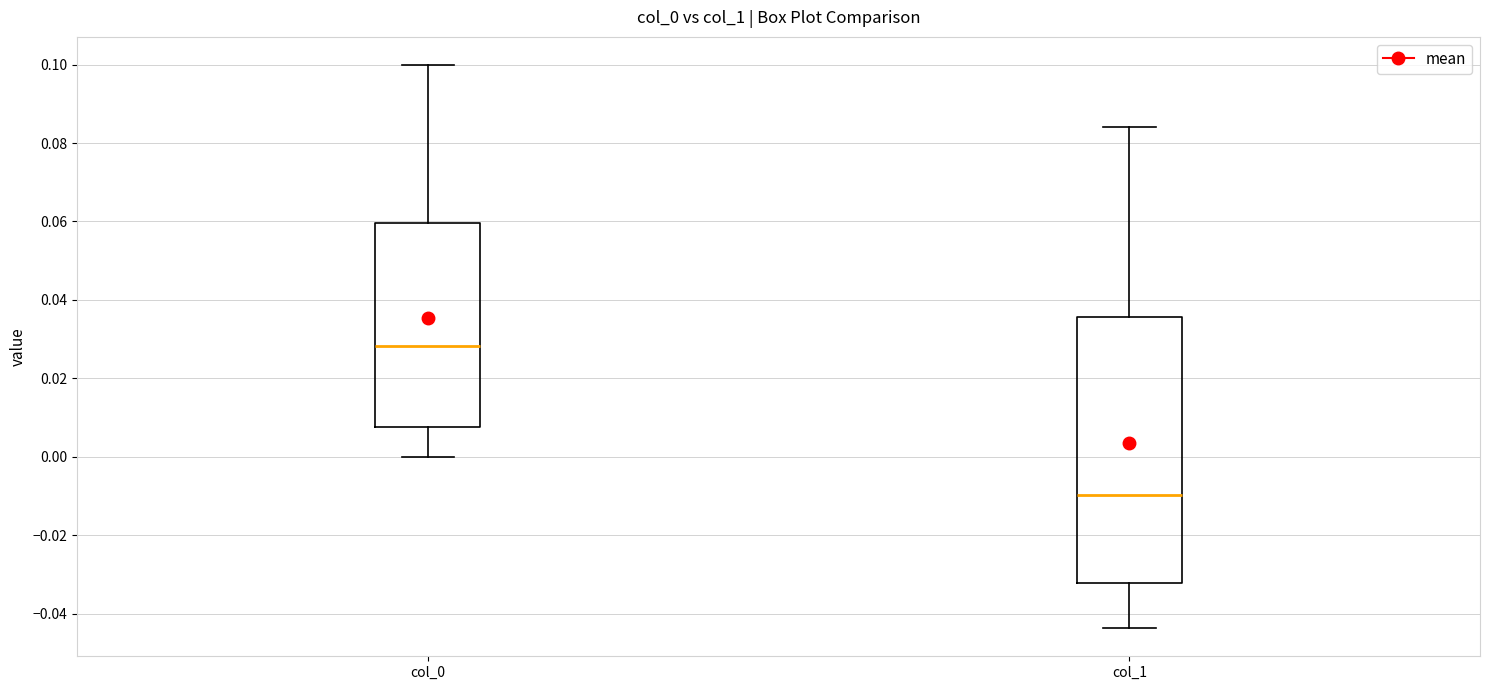

Where does the median line of the box for col_1 sit on the y-axis? The values are not printed on the chart, so give them approximately, as read against the axis.

-0.010